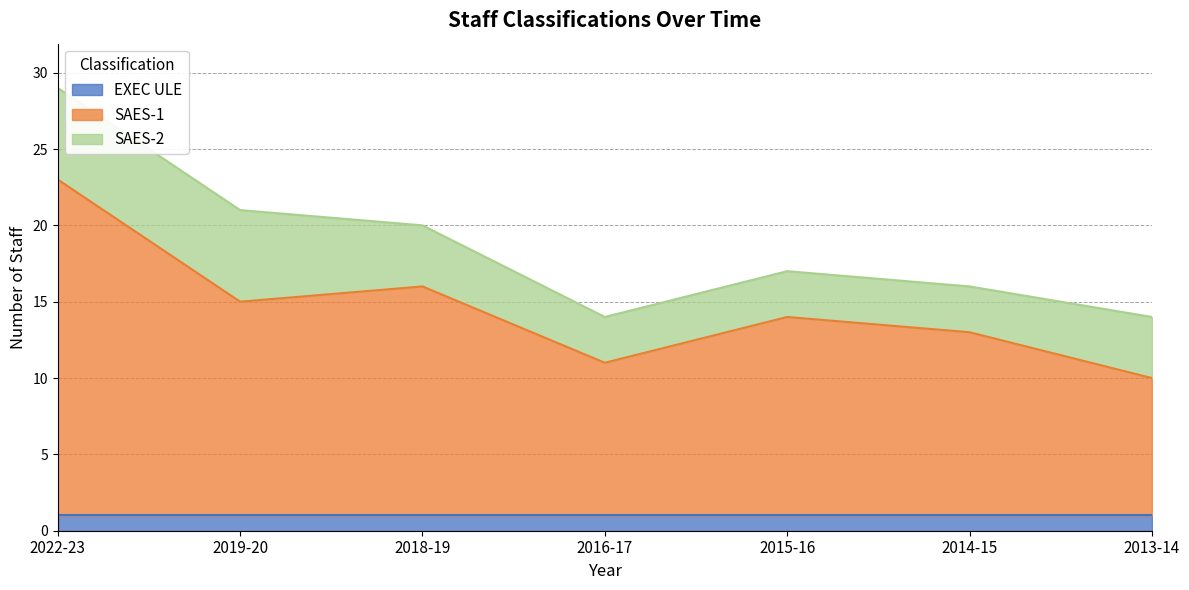

What is the difference between the highest and lowest values at 2019-20?

13